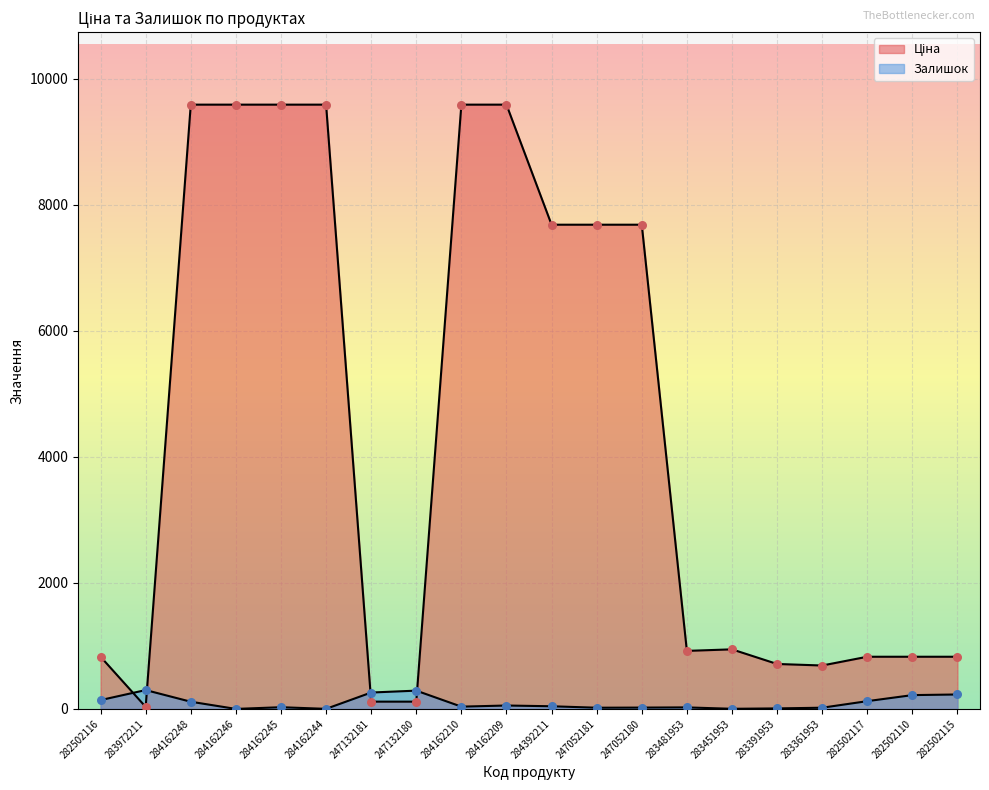

Which series contains the highest Y value?

Ціна